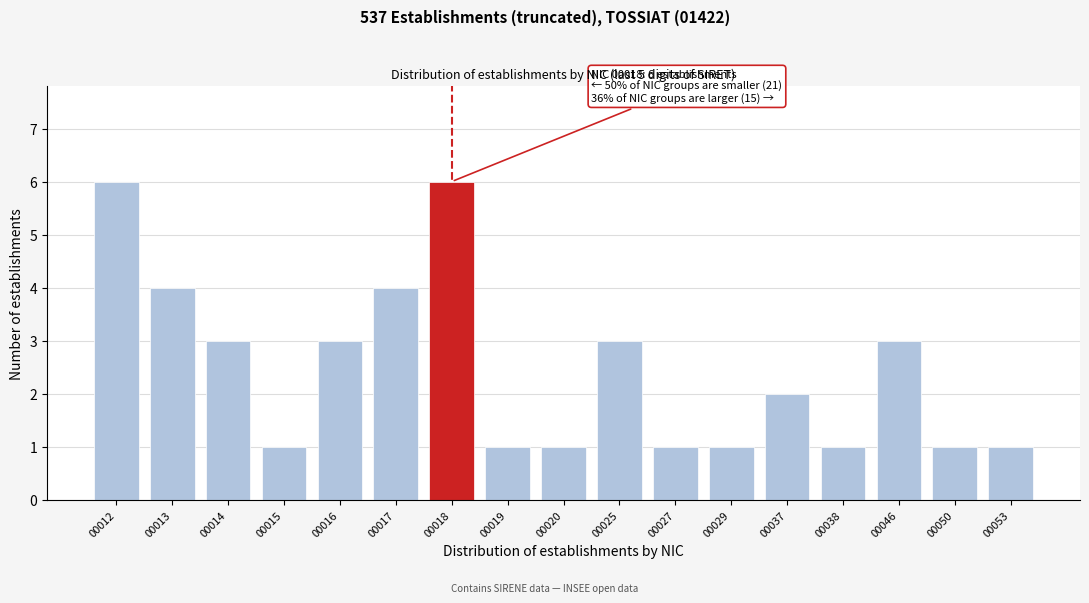

Reading left to right, transcribe all the data shown in this chart.

00012=6	00013=4	00014=3	00015=1	00016=3	00017=4	00018=6	00019=1	00020=1	00025=3	00027=1	00029=1	00037=2	00038=1	00046=3	00050=1	00053=1